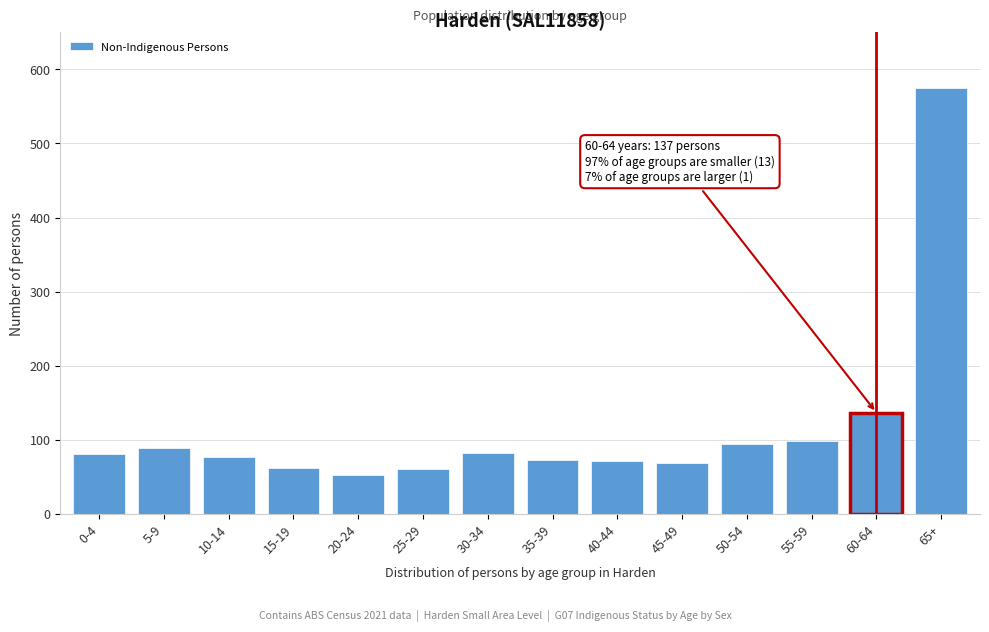

What is the value of the 11th bar from the left?

95